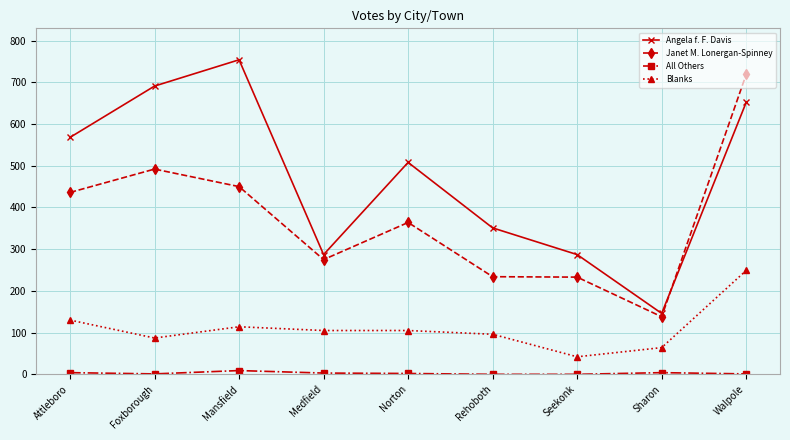

Between Attleboro and Foxborough, which series saw the biggest shift?

Angela f. F. Davis